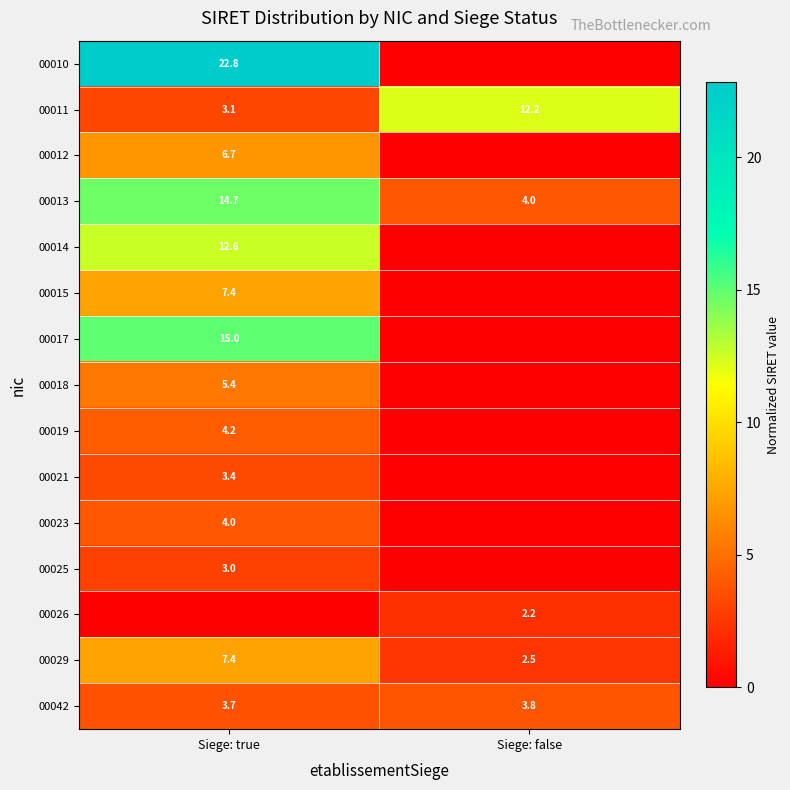

What is the difference between the highest and lowest values at Siege: true?

22.8